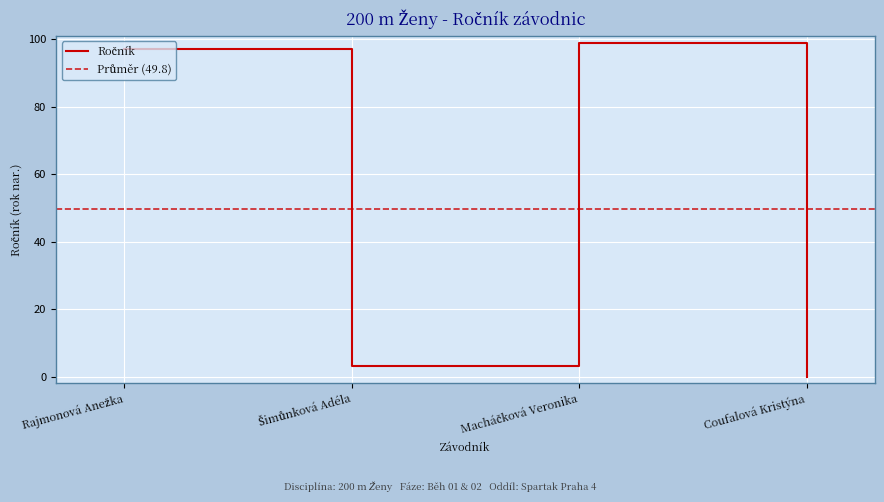

At which category does the chart reach its peak across all series?

Macháčková Veronika